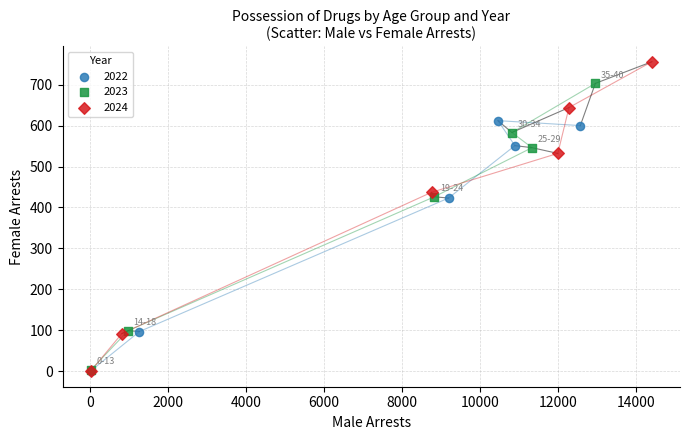

Which series reaches the maximum Y coordinate?

2024